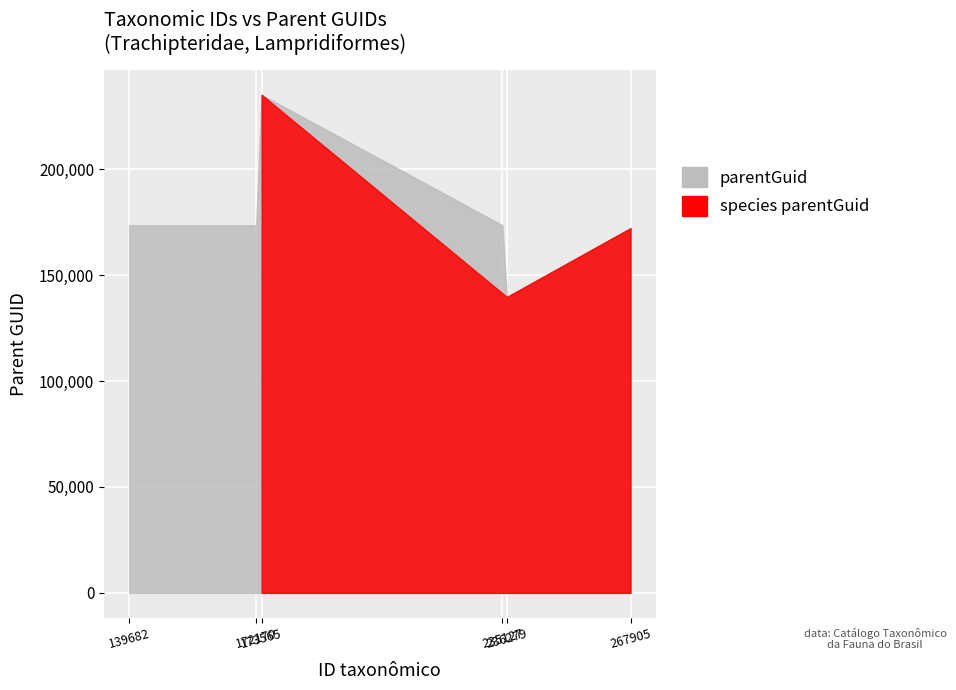

The value at 236279 is 139682. True or false?

True